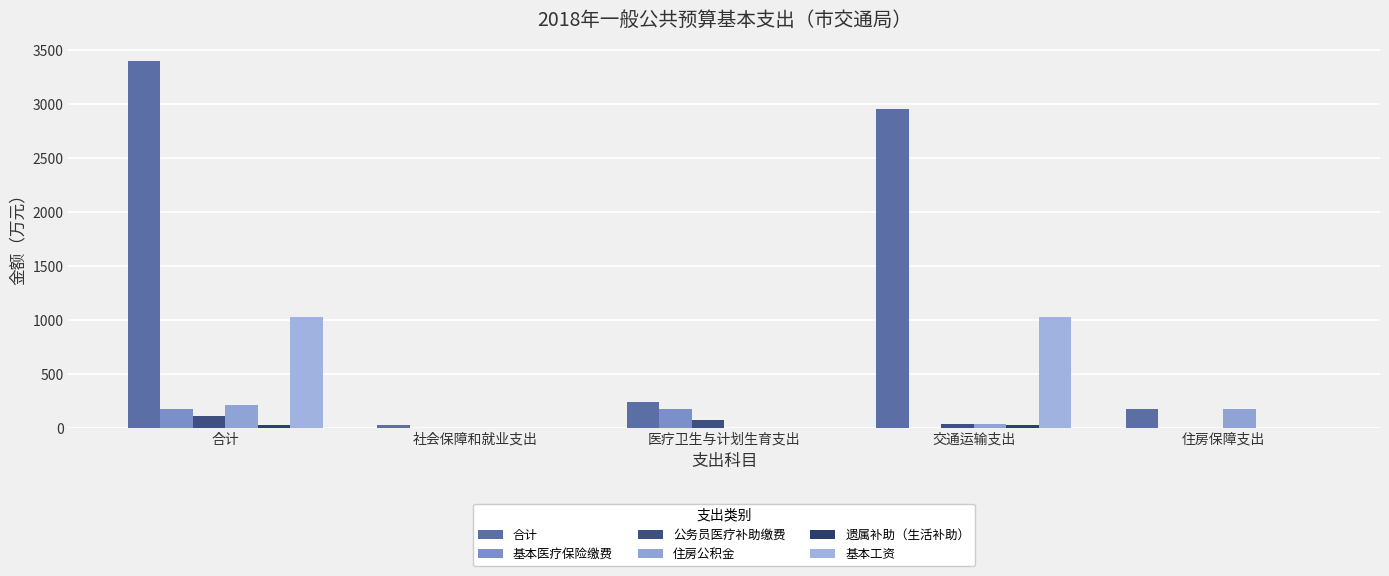

How many groups of bars are there?

5